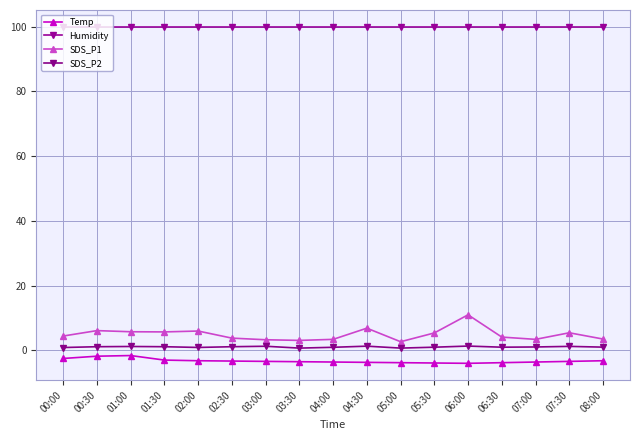

Rank the categories by Humidity value from highest to lowest.

00:00, 00:30, 01:00, 01:30, 02:00, 02:30, 03:00, 03:30, 04:00, 04:30, 05:00, 05:30, 06:00, 06:30, 07:00, 07:30, 08:00